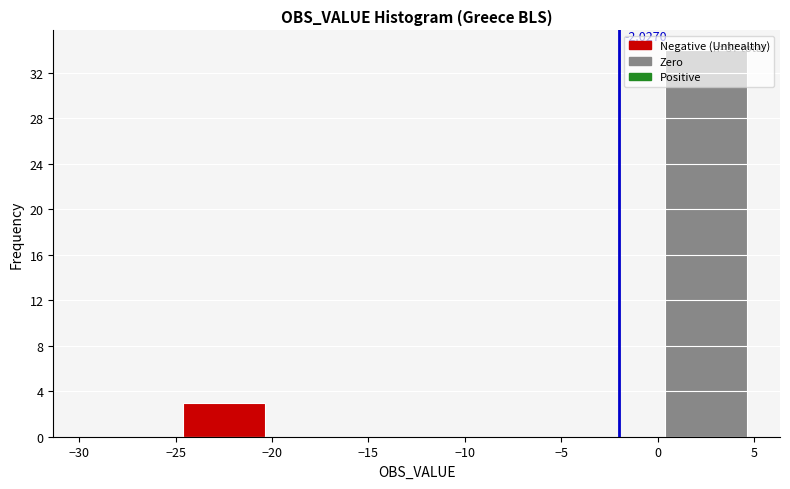

Over which range of the x-axis is the bar tallest?

0 to 5